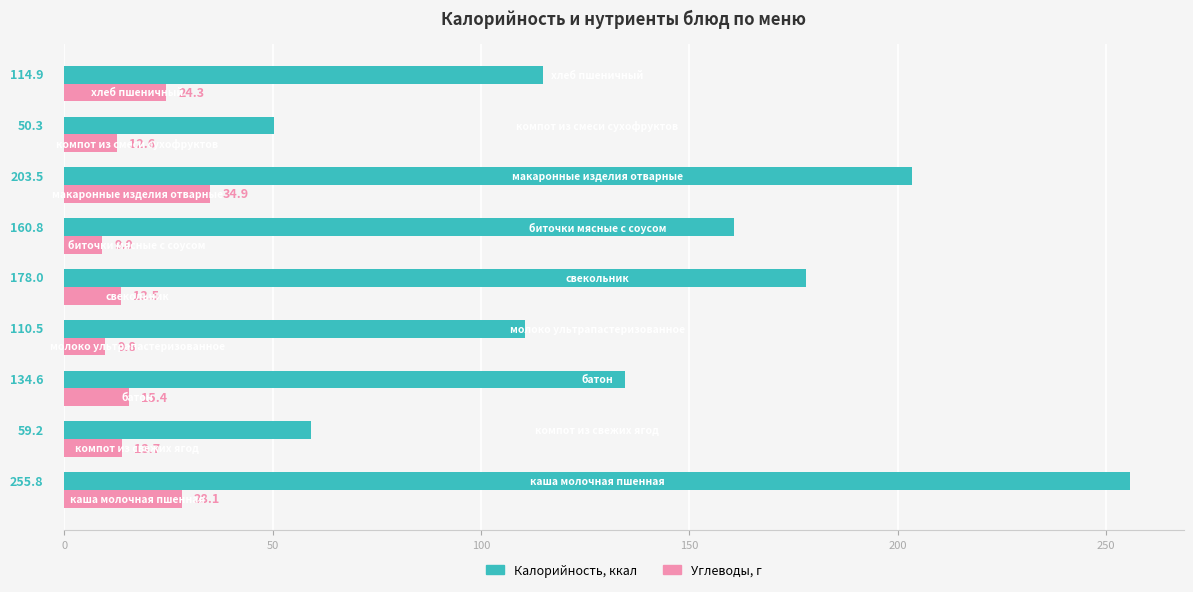

What is the smallest value displayed?

9.0